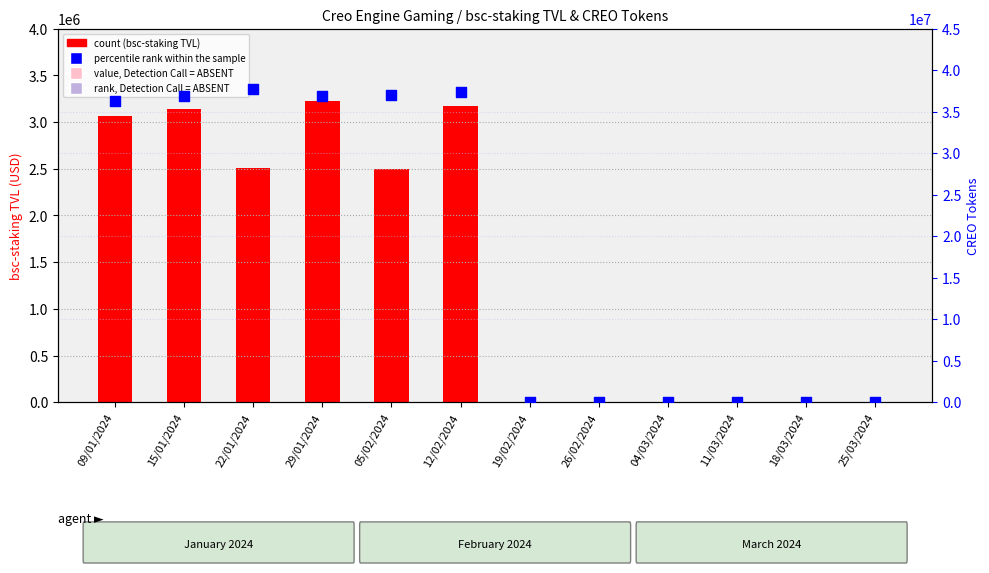

Which series has the largest Y range (max minus min)?

CREO Tokens staking